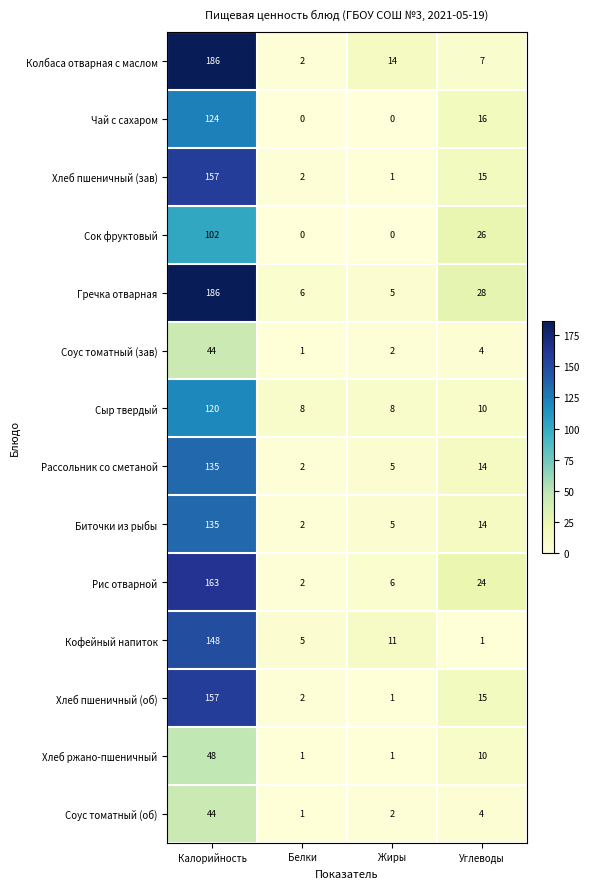

What is the maximum value for Чай с сахаром?

124